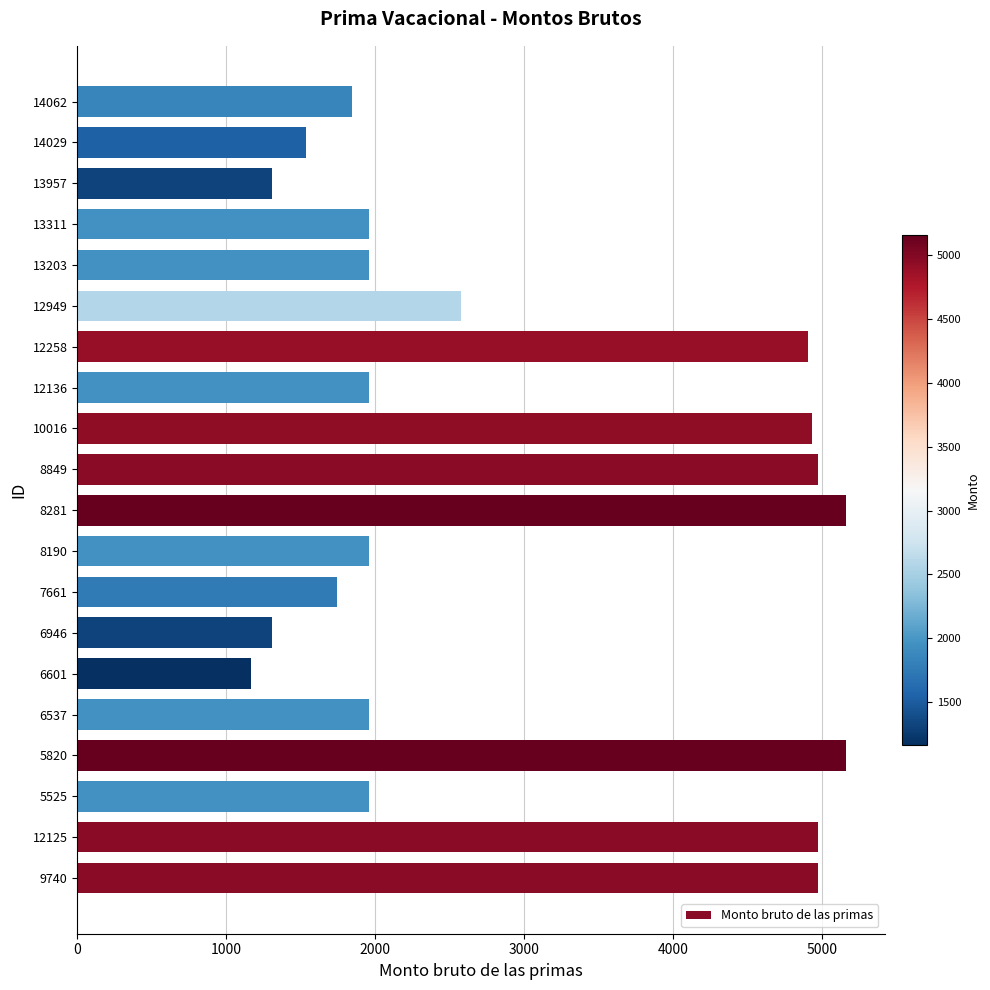

What is the ratio of the value at 12949 to the value at 12125?

0.5